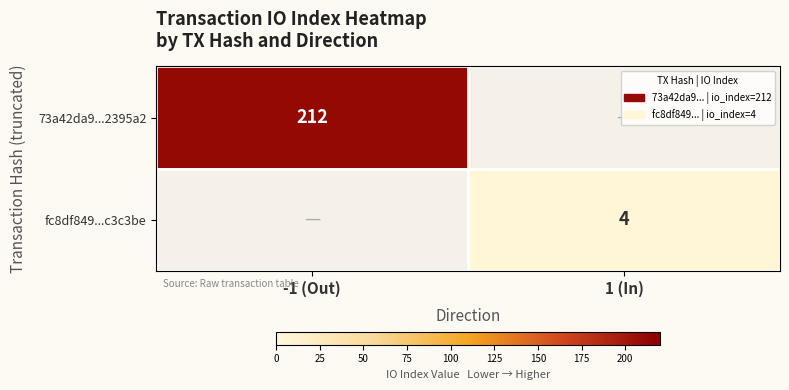

The value of fc8df849...c3c3be at 1 (In) is 4. True or false?

True